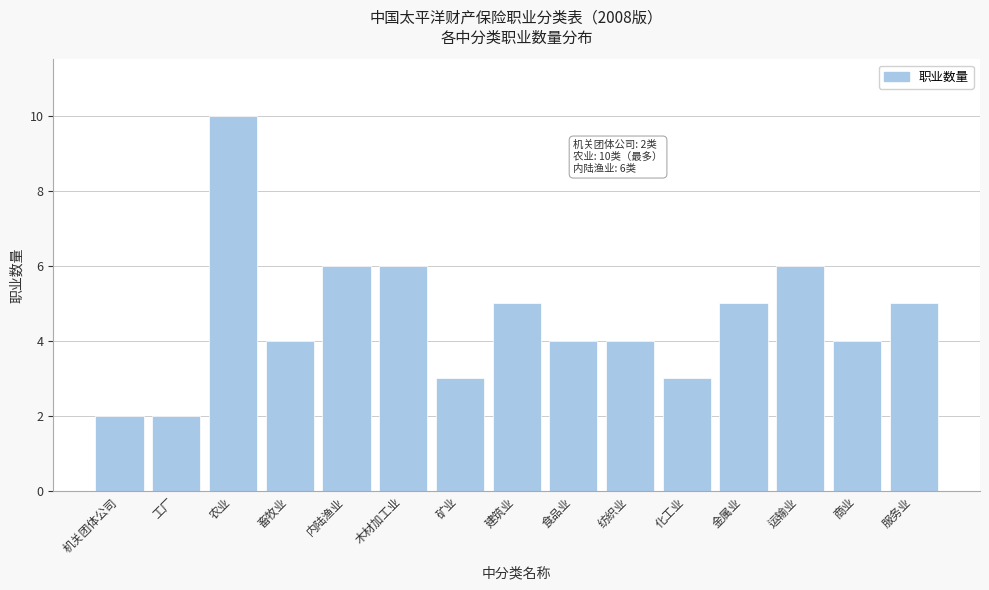

Reading left to right, transcribe all the data shown in this chart.

机关团体公司=2	工厂=2	农业=10	畜牧业=4	内陆渔业=6	木材加工业=6	矿业=3	建筑业=5	食品业=4	纺织业=4	化工业=3	金属业=5	运输业=6	商业=4	服务业=5